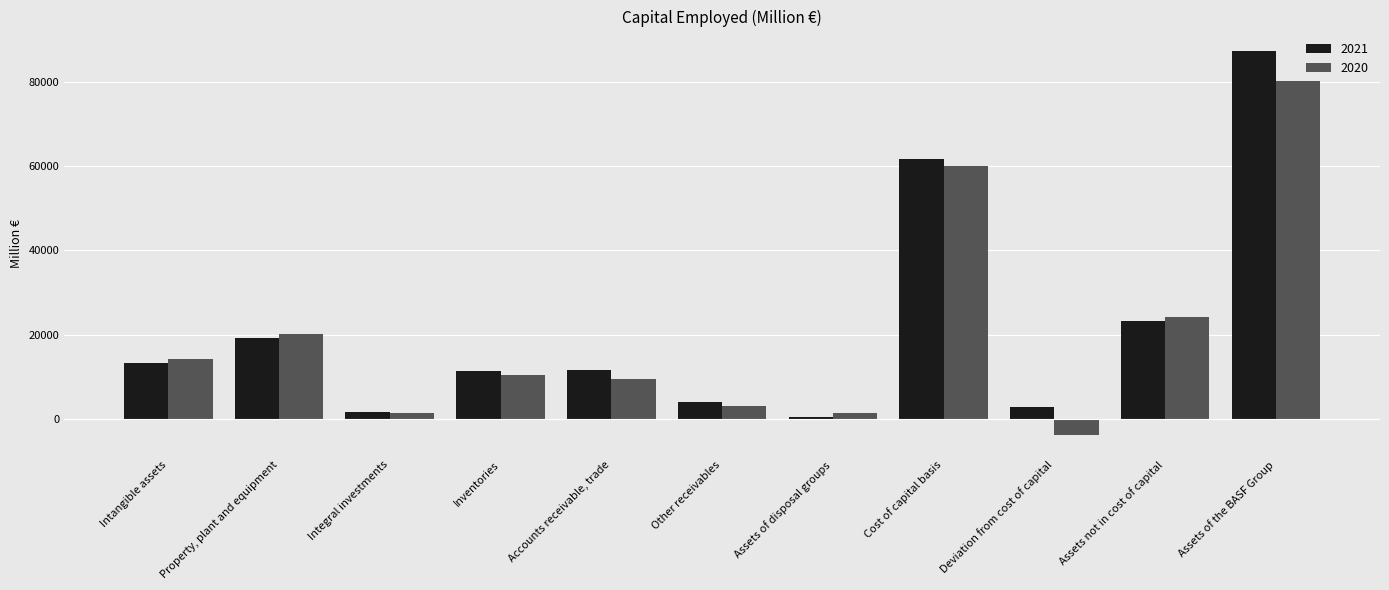

Which category has the highest value in the 2020 series?

Assets of the BASF Group